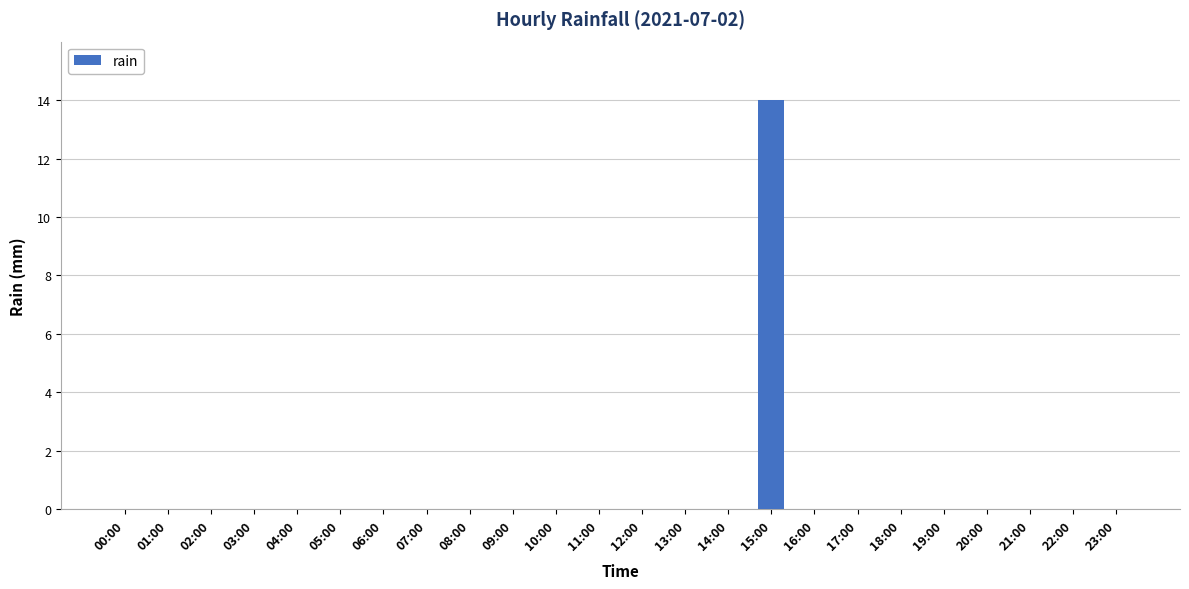

The chart shows a value of -8 at 23:00. True or false?

False